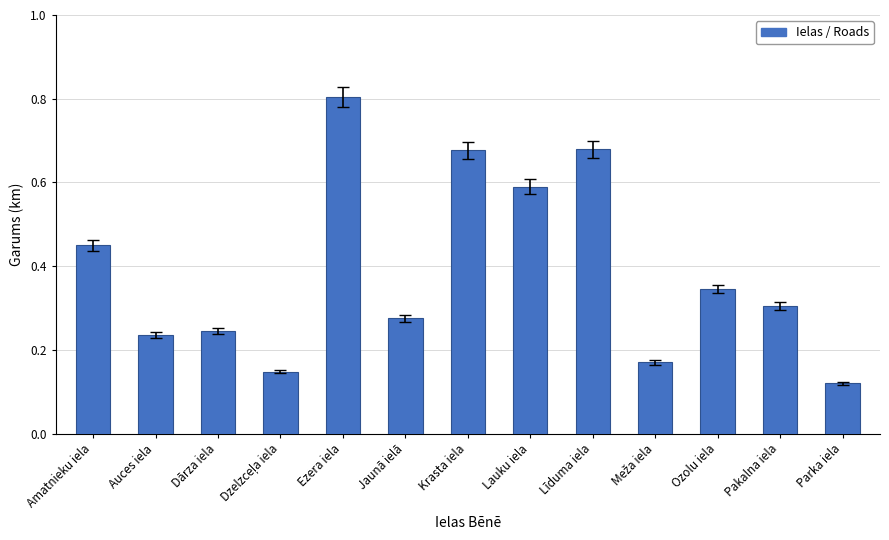

The value at Amatnieku iela is 0.3. True or false?

False